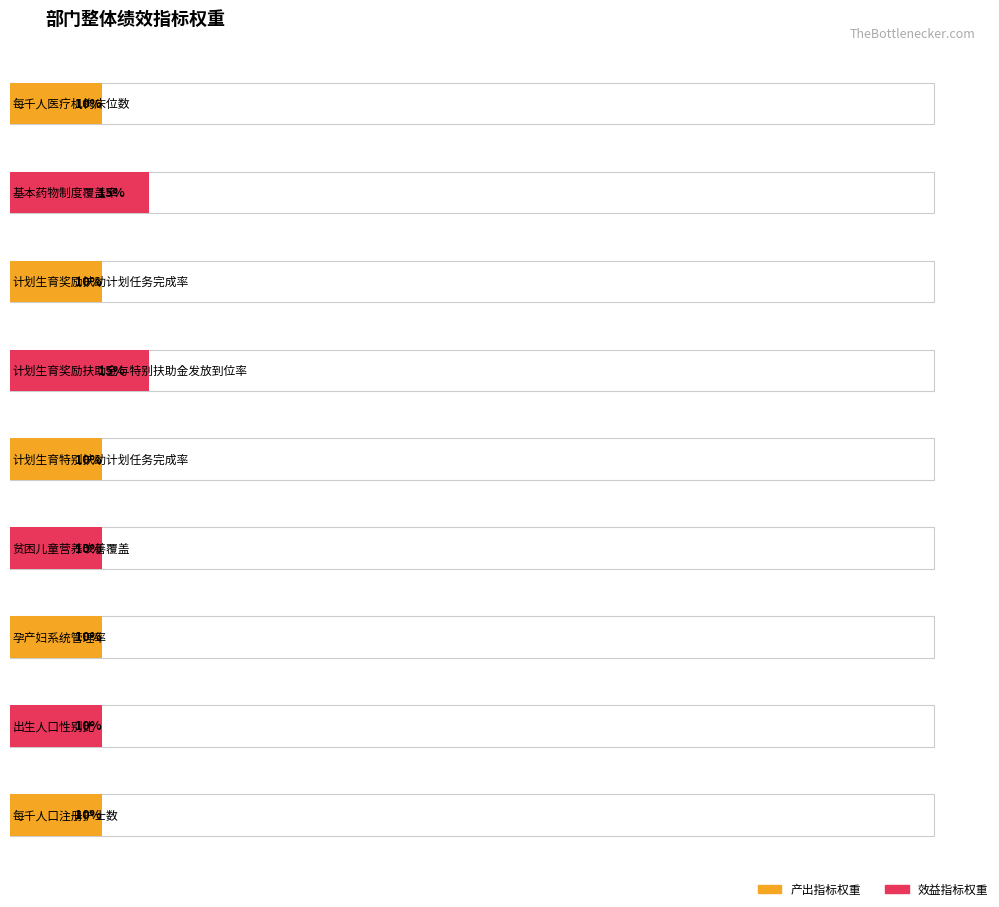

Reading left to right, list all the values displayed in this chart.

10	15	10	15	10	10	10	10	10